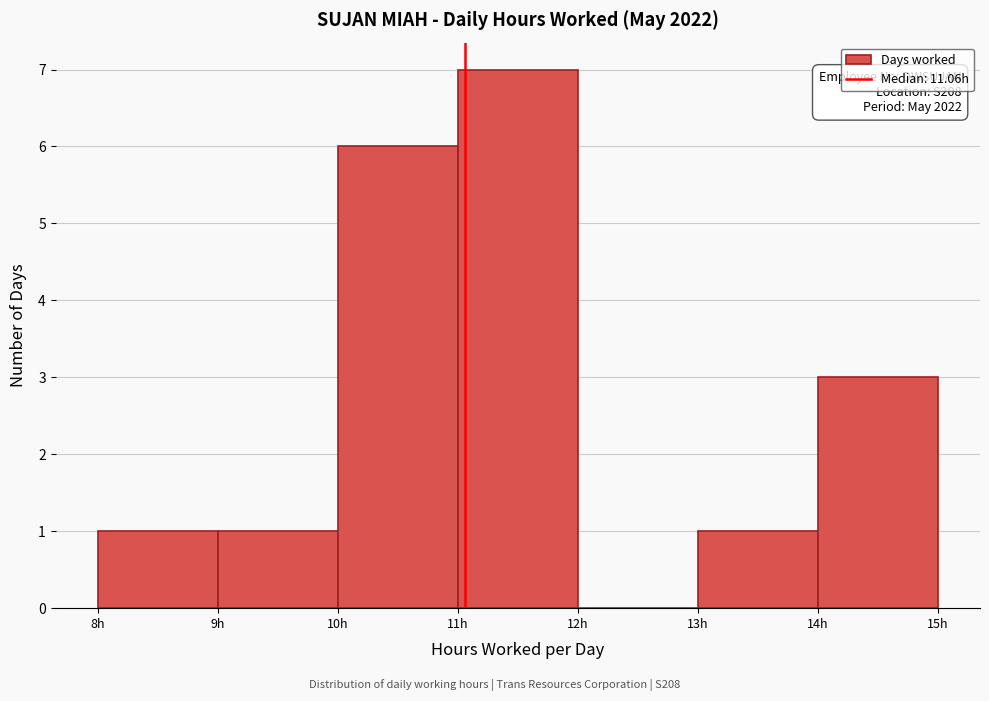

Which range on the x-axis has the tallest bar?

11 to 12